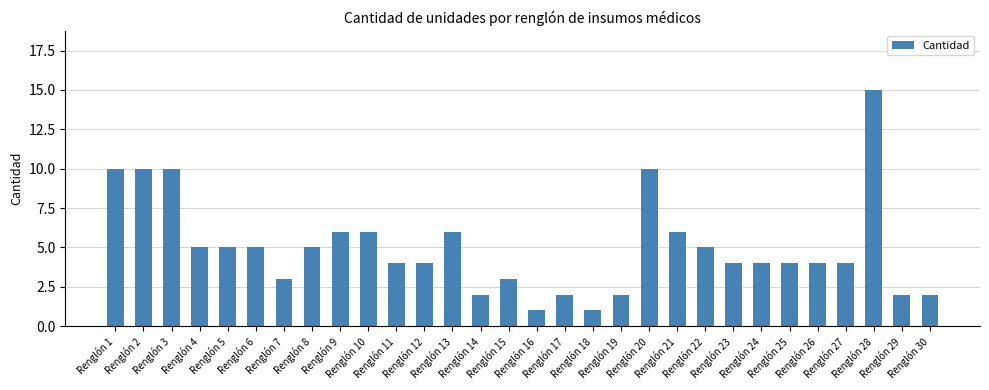

What is the value of the 10th bar from the left?

6